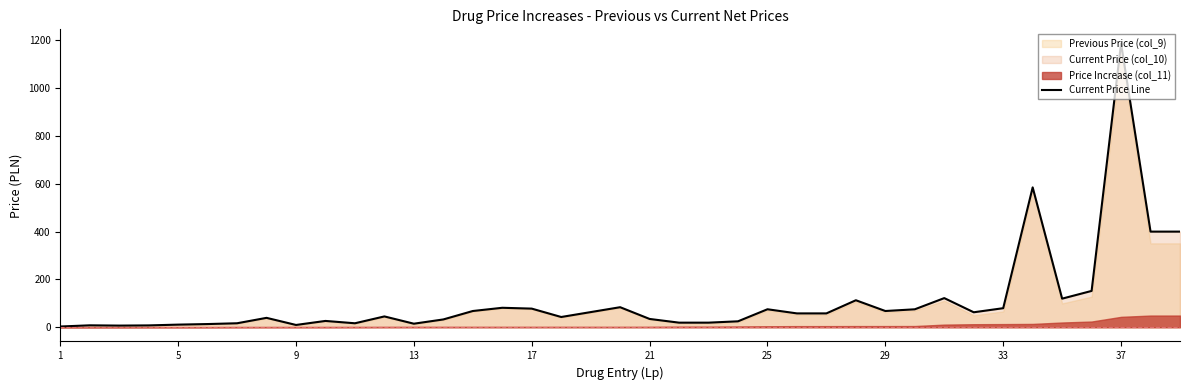

The value of Current Price Line at 33 is 79.8. True or false?

True